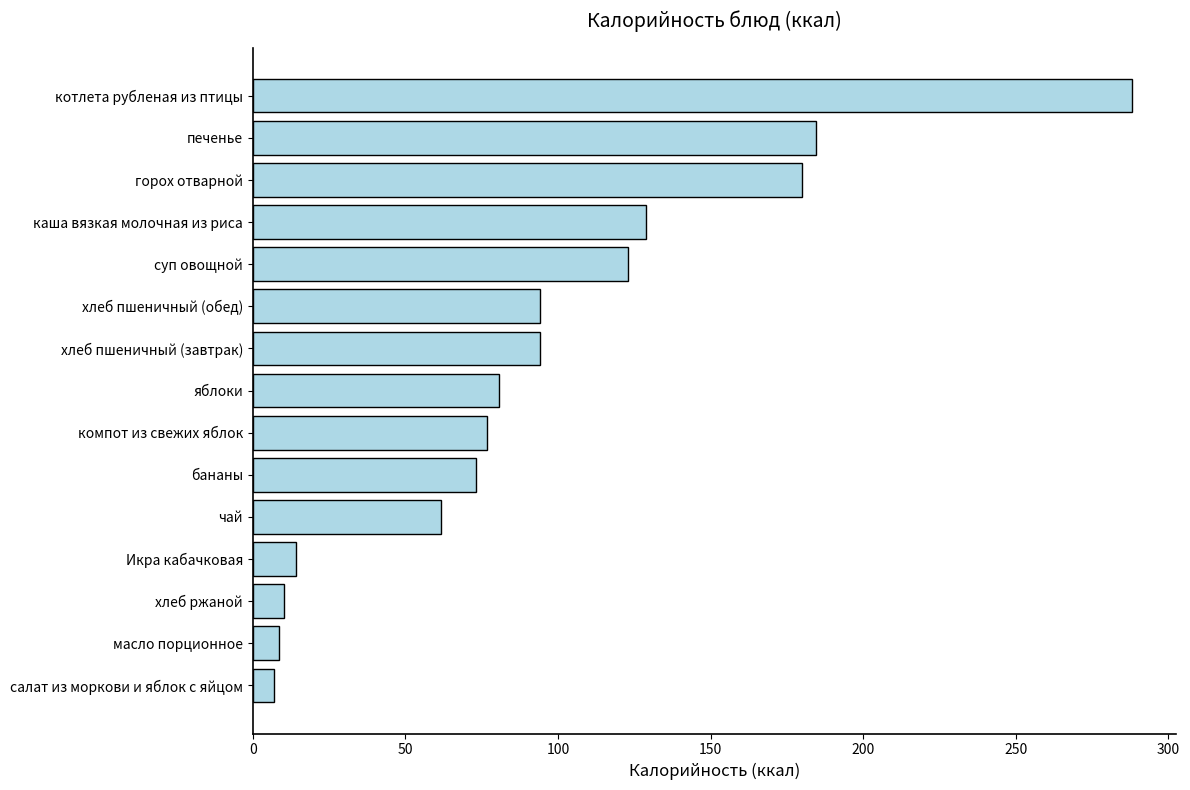

The value at яблоки is 80.8. True or false?

True